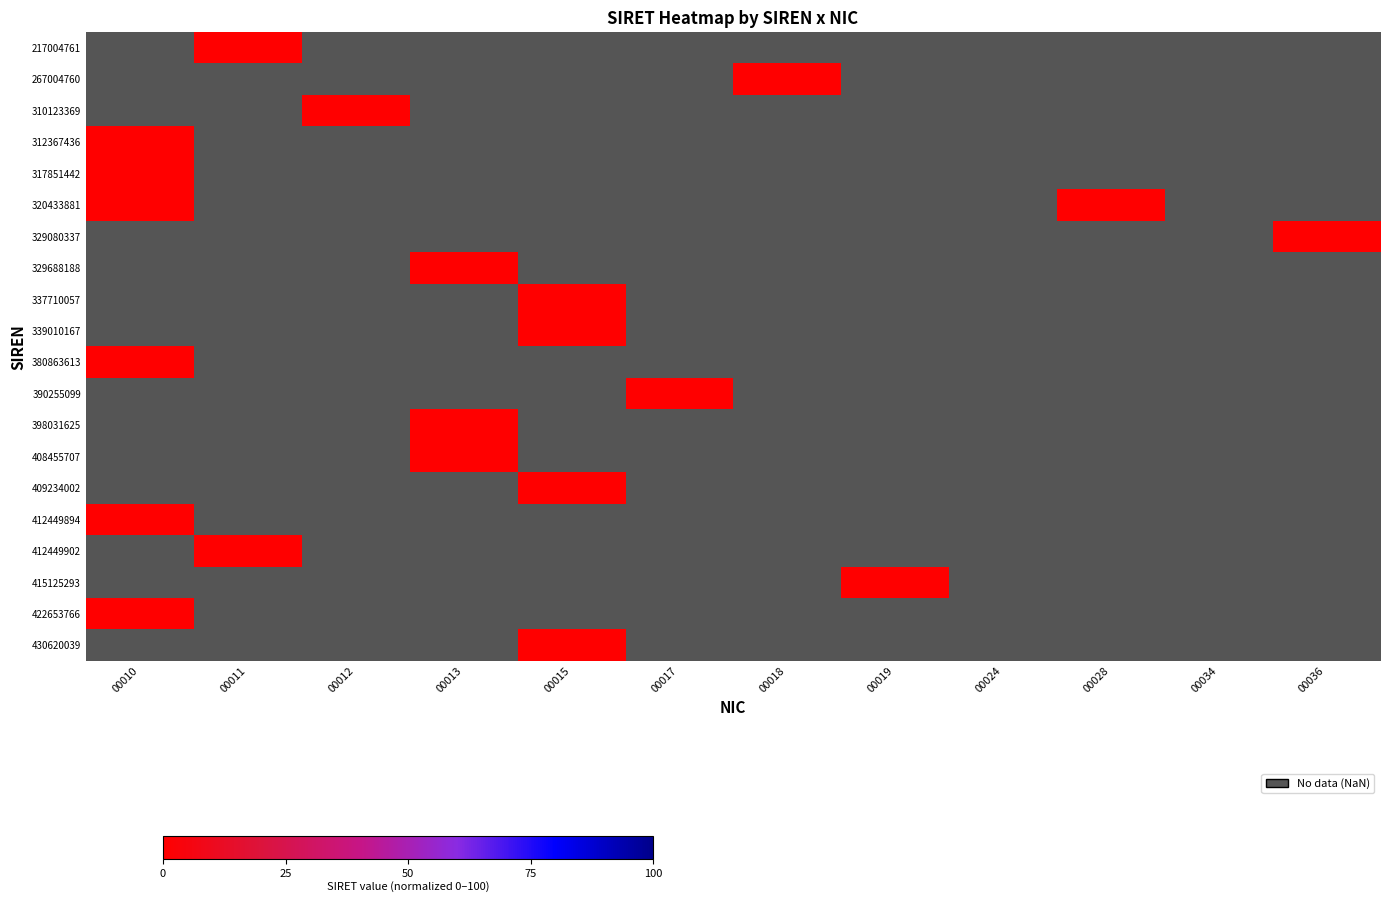

Rank the series by their average value, from lowest to highest.

217004761, 267004760, 310123369, 312367436, 317851442, 320433881, 329080337, 329688188, 337710057, 339010167, 380863613, 390255099, 398031625, 408455707, 409234002, 412449894, 412449902, 415125293, 422653766, 430620039